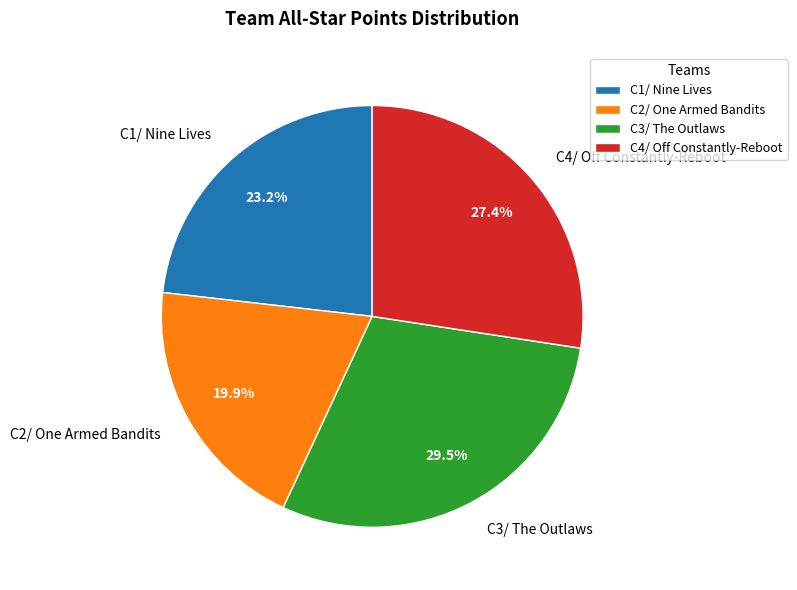

True or false: C2/ One Armed Bandits accounts for 20% of the total.

True